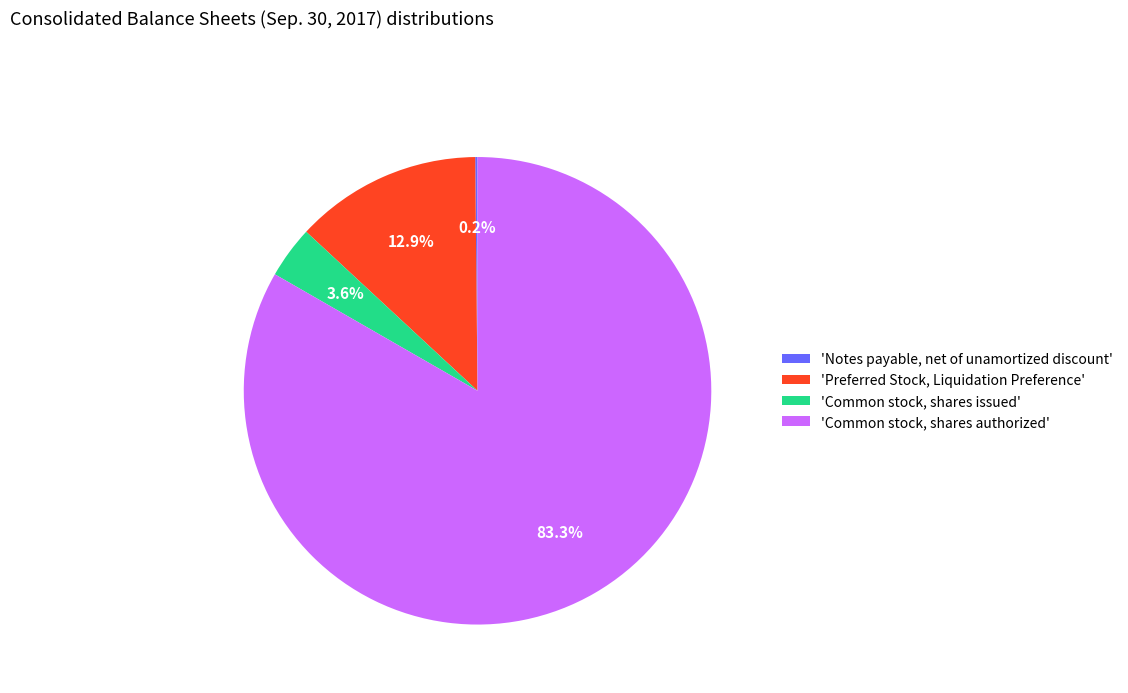

To the nearest percent, what is the average slice percentage?

25%